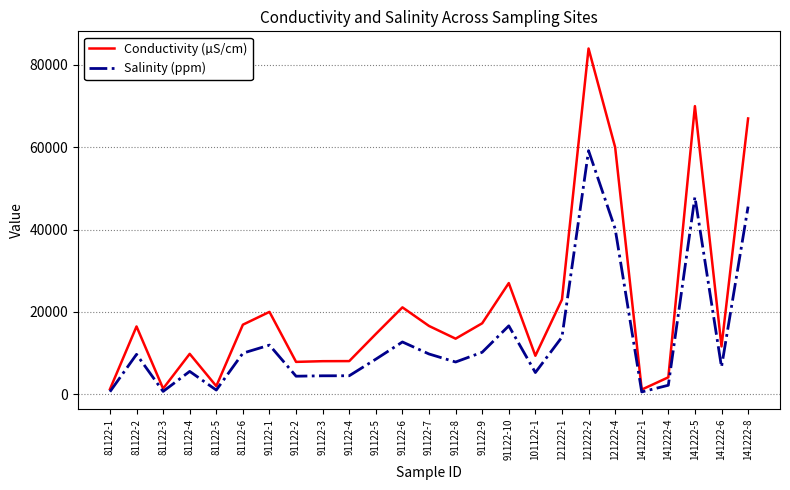

At 121222-1, list the series in order from smallest to largest.

Salinity (ppm), Conductivity (µS/cm)